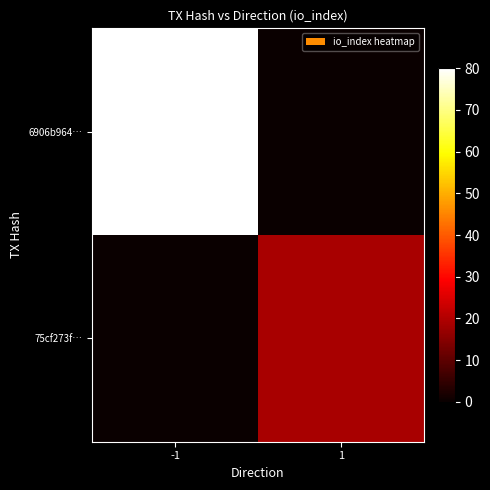

Rank the series at -1 from highest to lowest value.

6906b964…, 75cf273f…